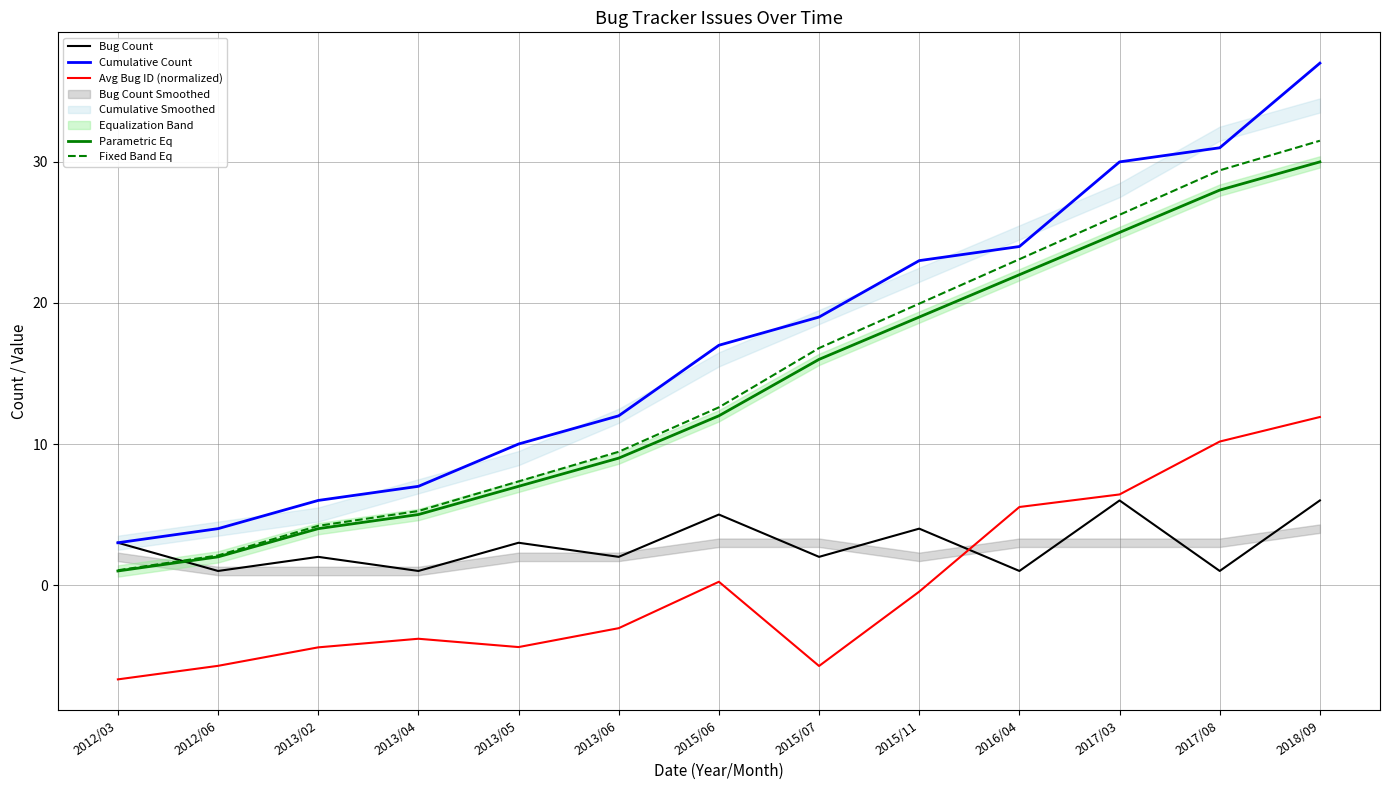

Where is Bug Count nearest to the value 3?

2012/03